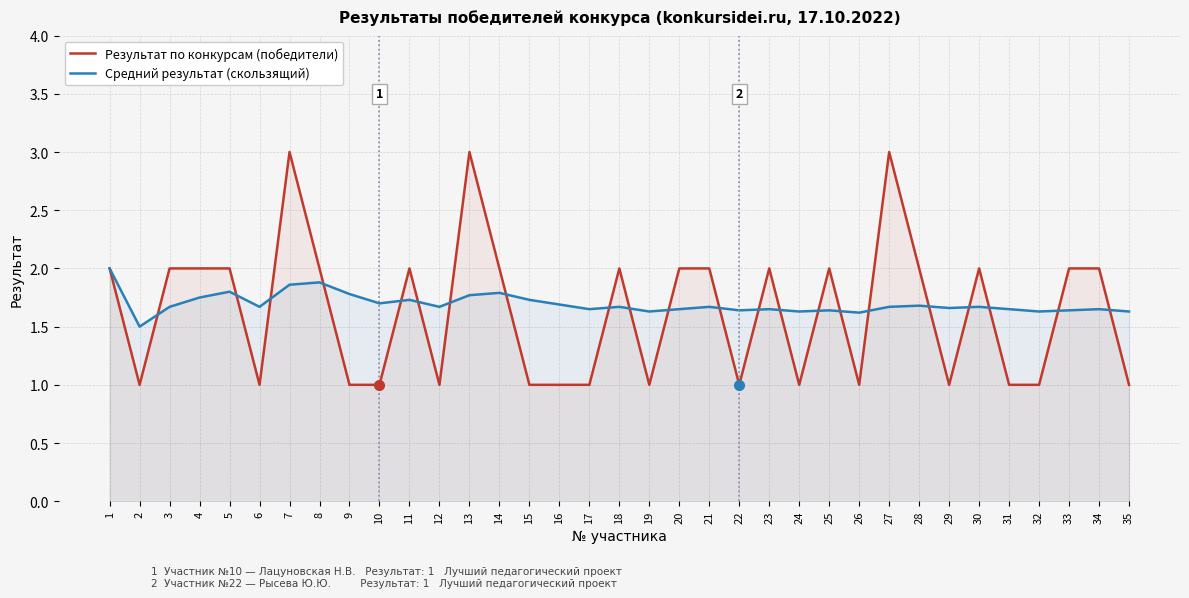

What is the sum of the Результат по конкурсам (победители) values at 18 and 19?

3.0